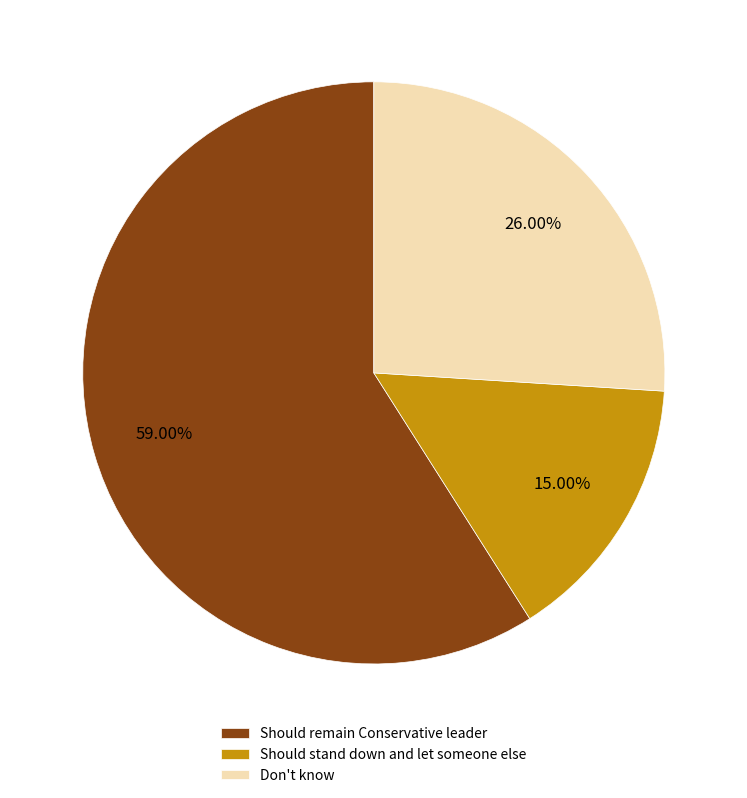

How many segments does this pie chart have?

3